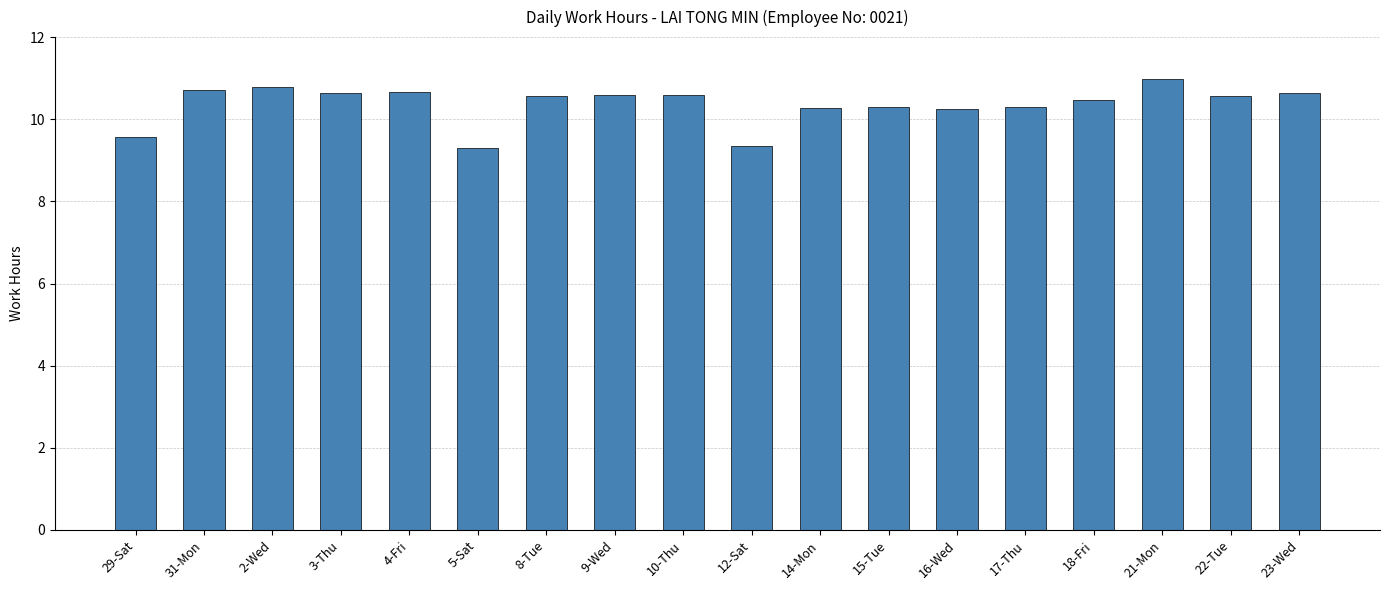

Approximately how many times larger is the value at 18-Fri compared to 4-Fri?

1.0